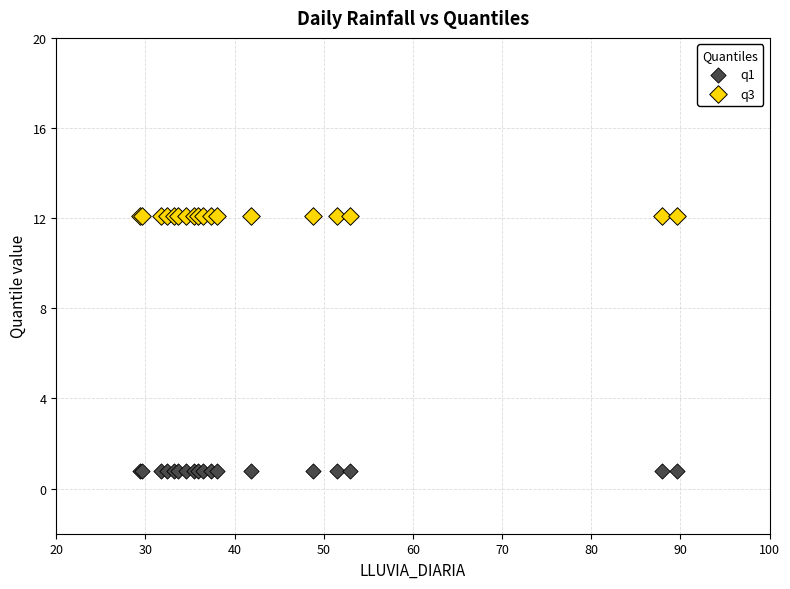

Which series contains the lowest Y value?

q1